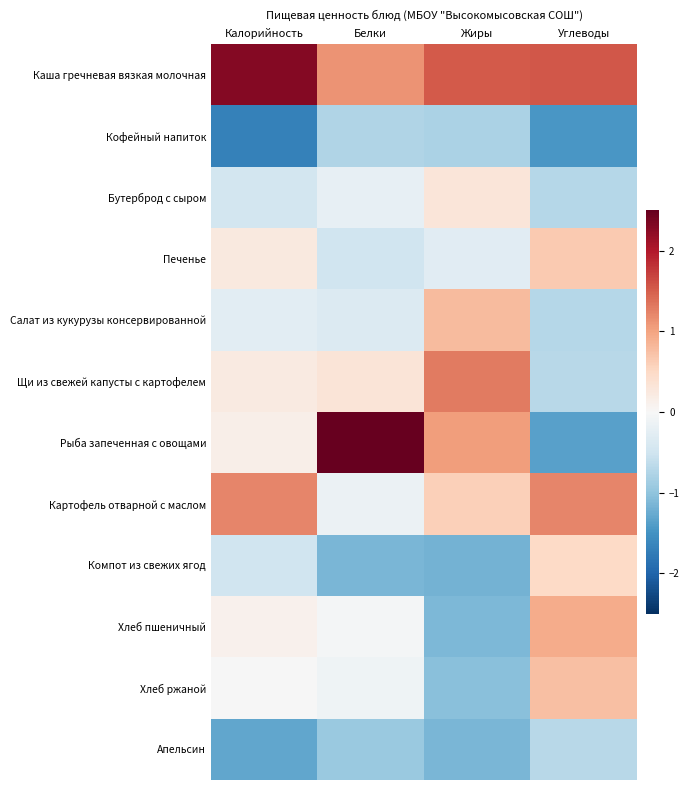

Which series has the largest total across all categories?

Каша гречневая вязкая молочная